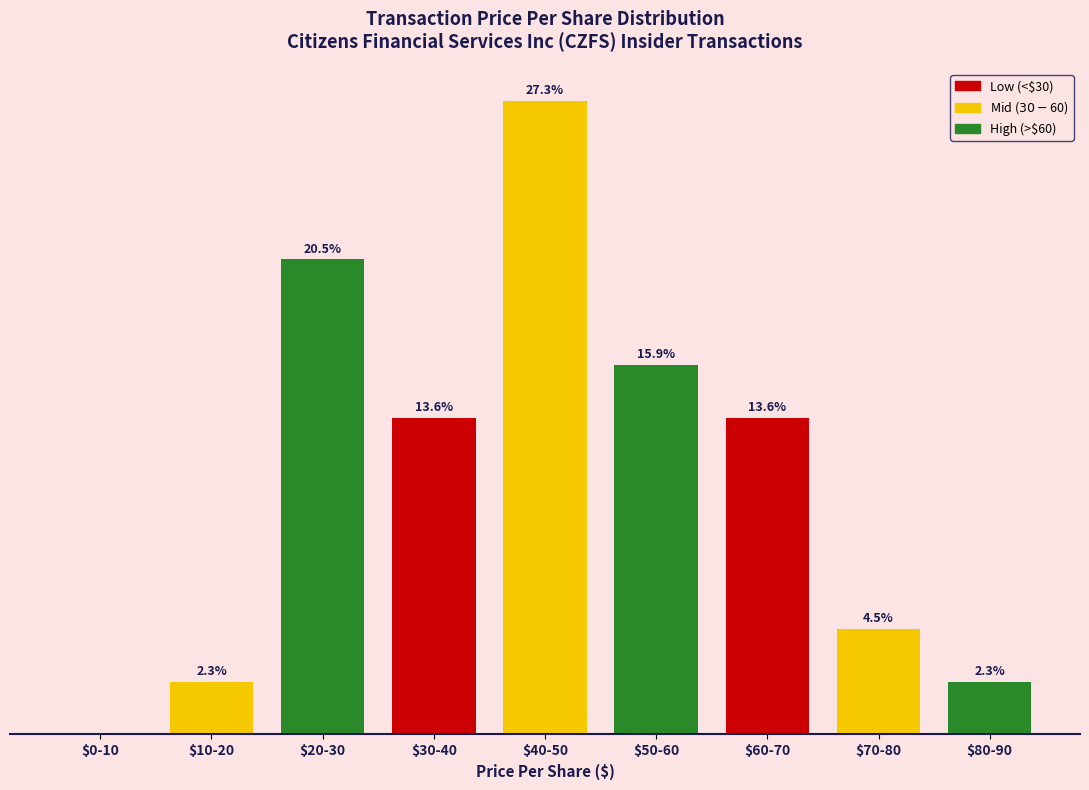

Which label corresponds to the largest value in the chart?

$40-50